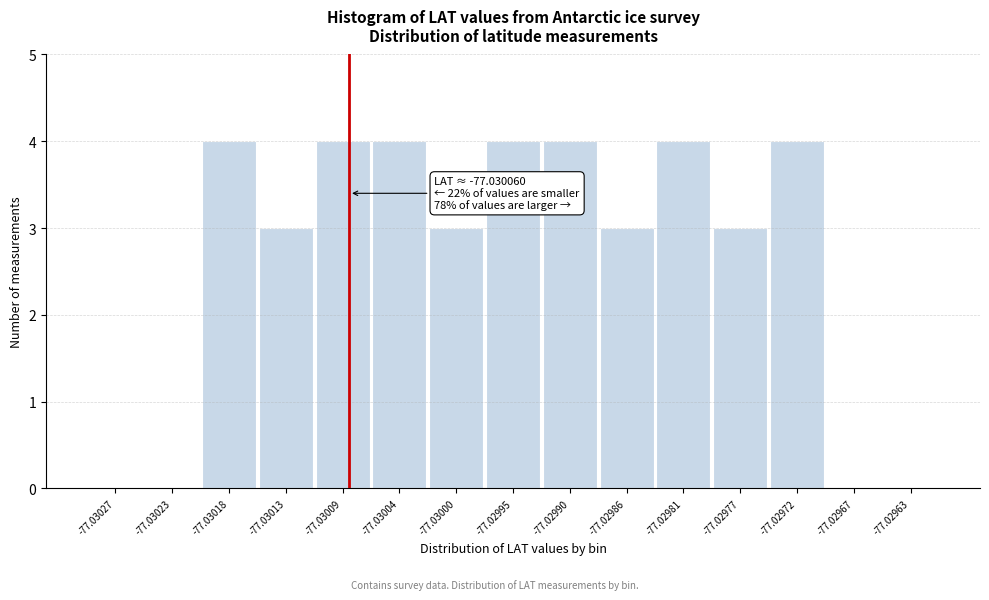

Reading right to left, list all the values displayed in this chart.

-77.02963=0	-77.02967=0	-77.02972=4	-77.02977=3	-77.02981=4	-77.02986=3	-77.02990=4	-77.02995=4	-77.03000=3	-77.03004=4	-77.03009=4	-77.03013=3	-77.03018=4	-77.03023=0	-77.03027=0